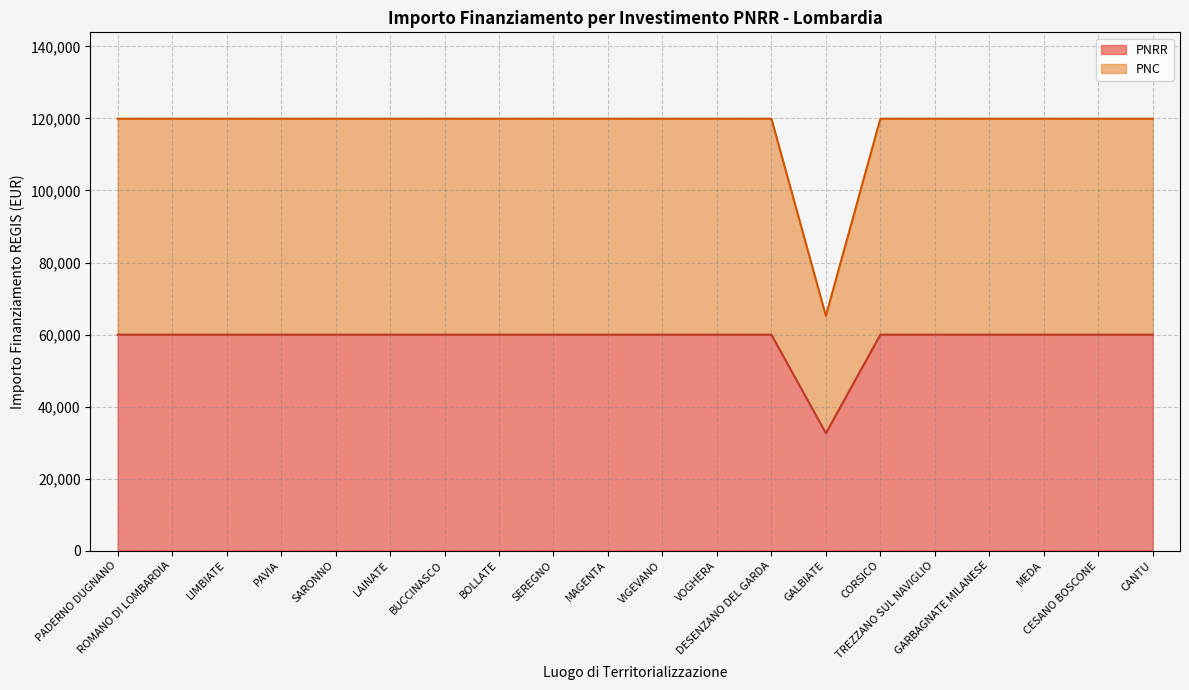

Count the number of data series in this chart.

2